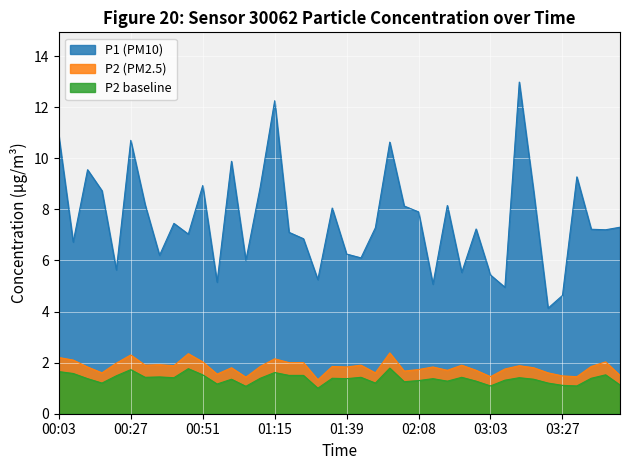

How many data points in P1 are less than 7?

15